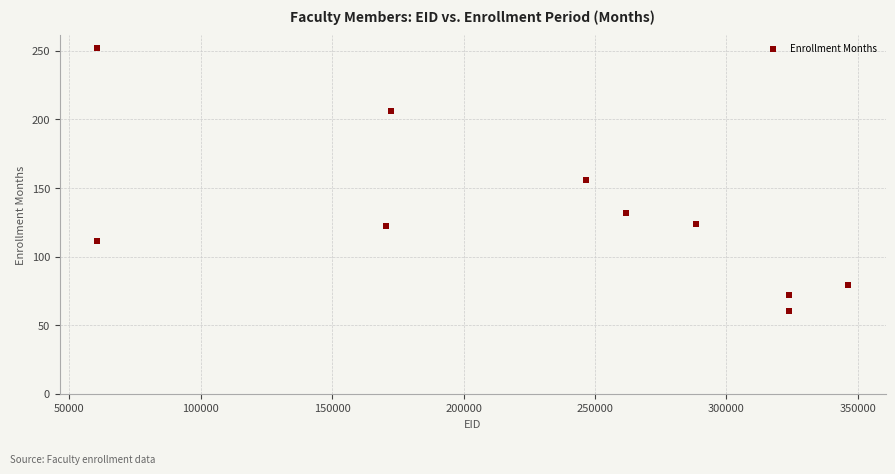

What is the range of X values (max minus min)?

285764